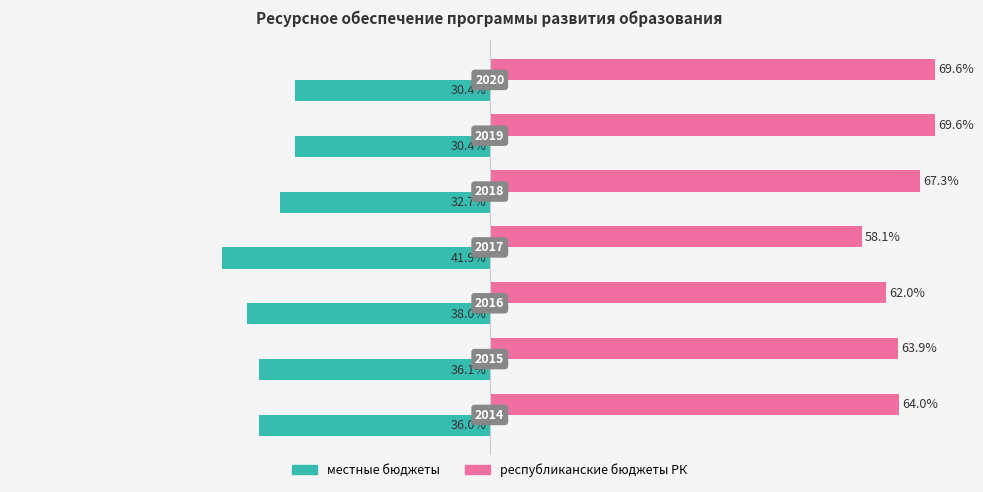

Which series has the largest total across all categories?

республиканские бюджеты РК